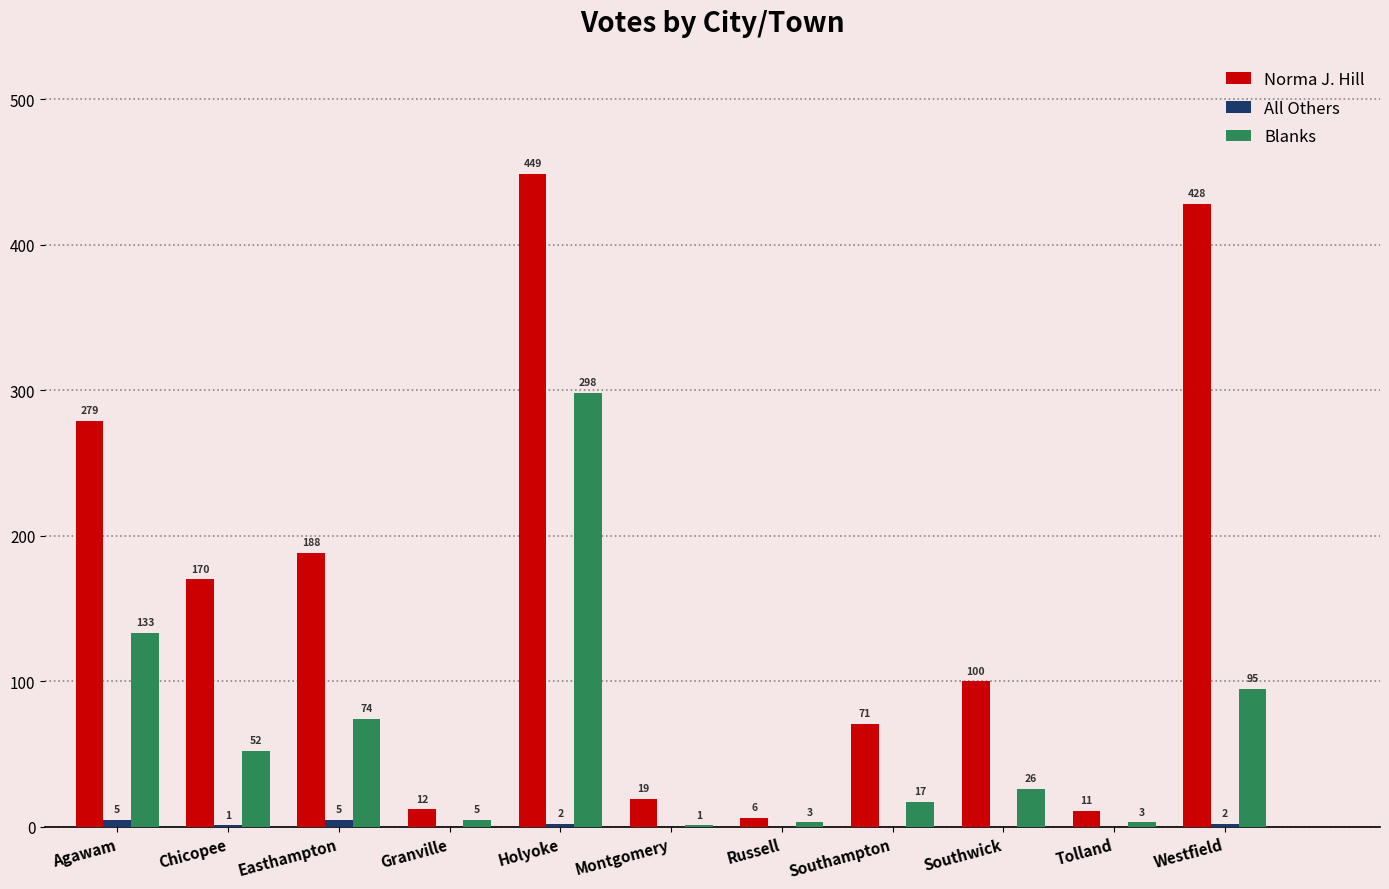

What is the total value across all series at Tolland?

14